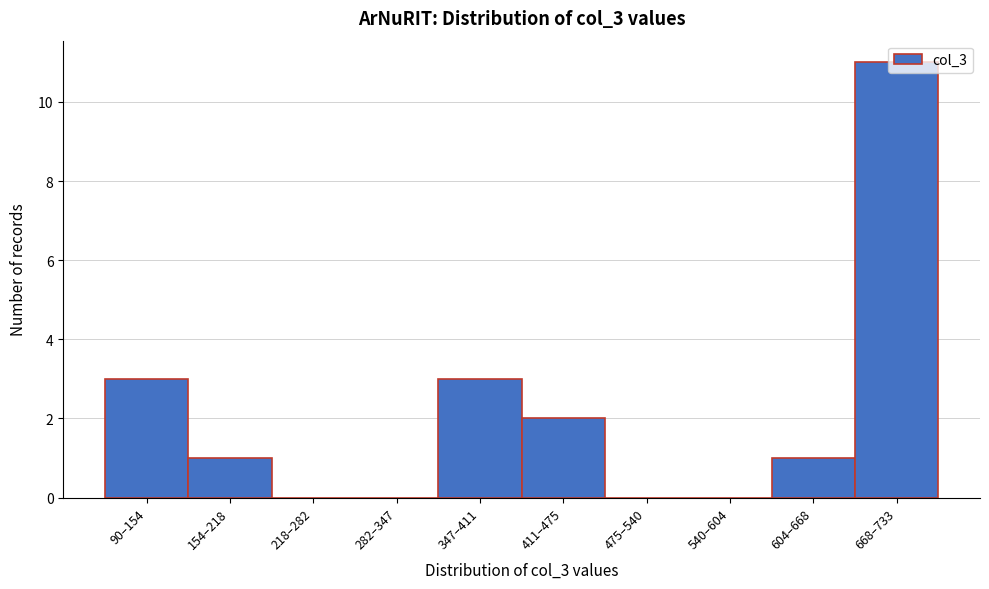

True or false: the data shows 2 at 604–668.

False